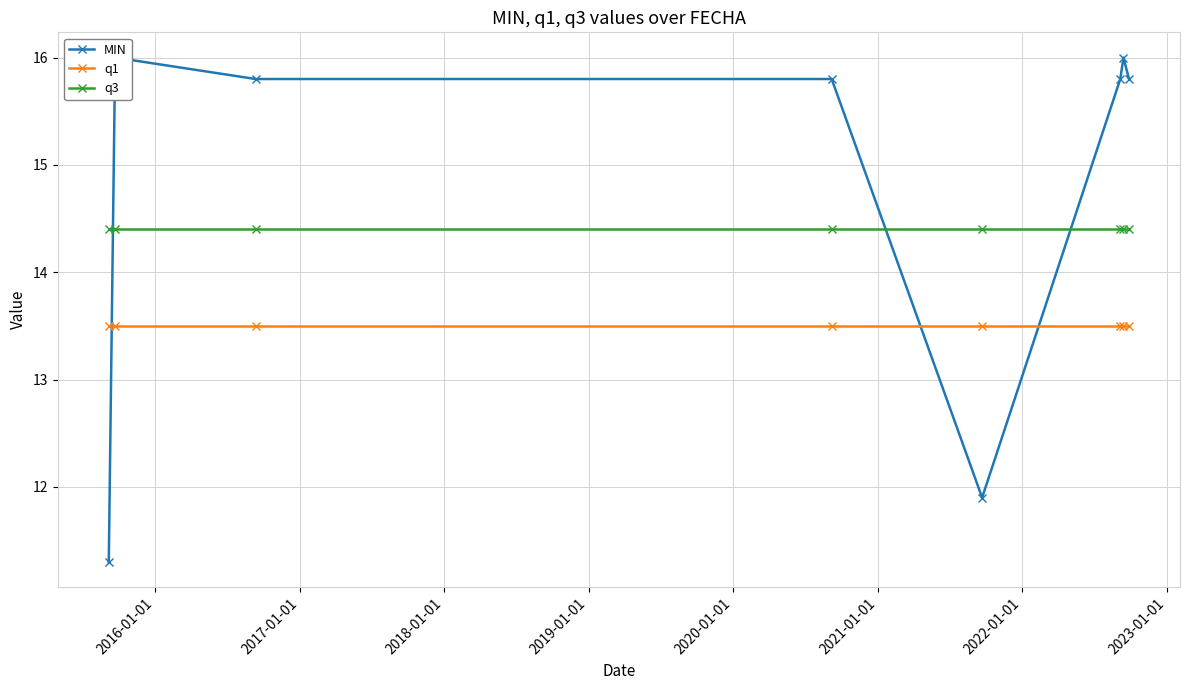

True or false: q1 and q3 cross at least once.

False